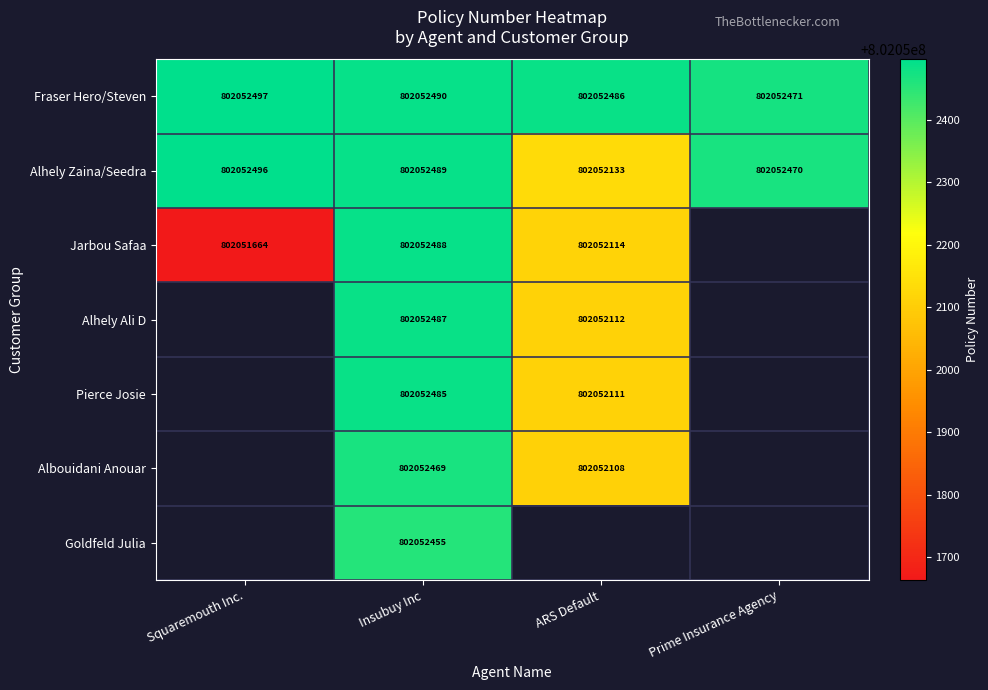

What is the sum of the Alhely Zaina/Seedra values at Prime Insurance Agency and ARS Default?

1604104603